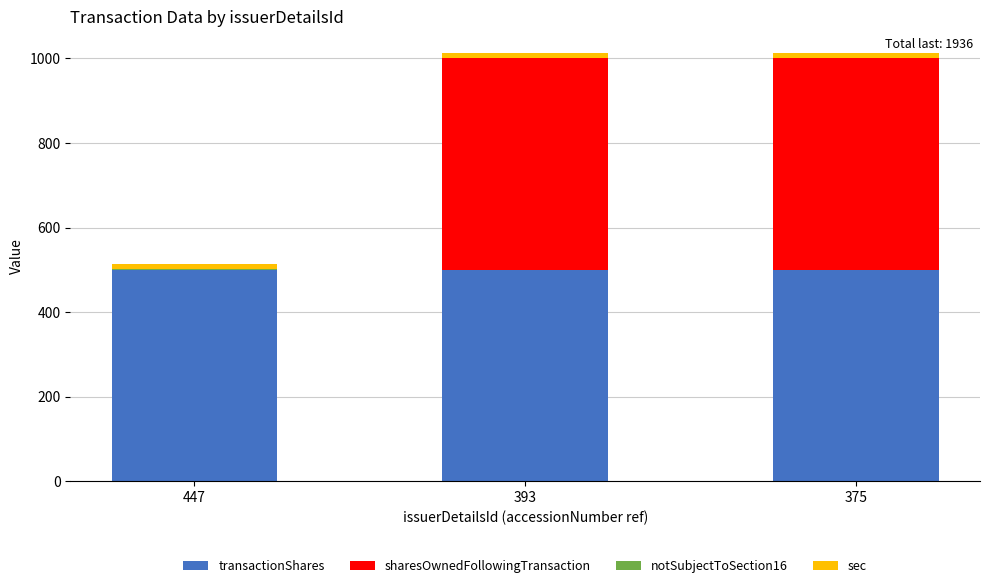

True or false: transactionShares has a value of 500 at 447.

True